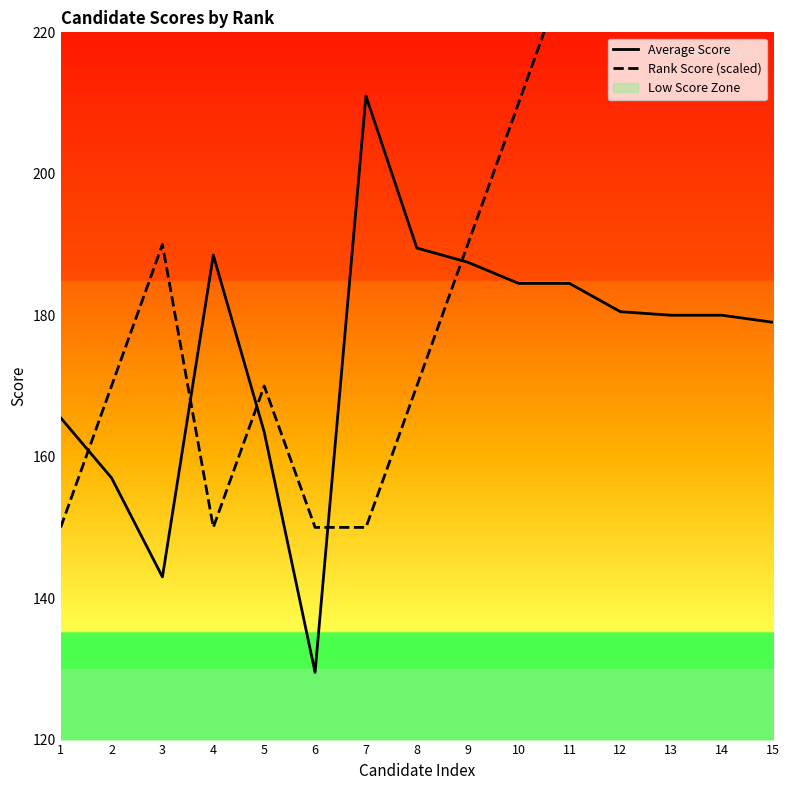

Between which two adjacent categories do Rank Score (scaled) and Average Score first intersect?

1 and 2